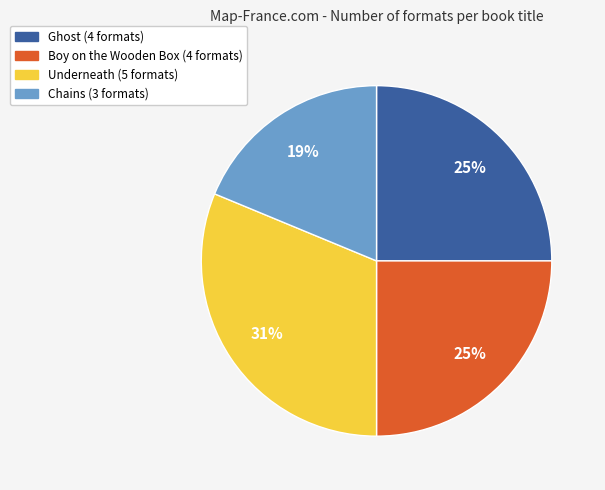

Combined, do Underneath and Ghost account for over 50%?

Yes